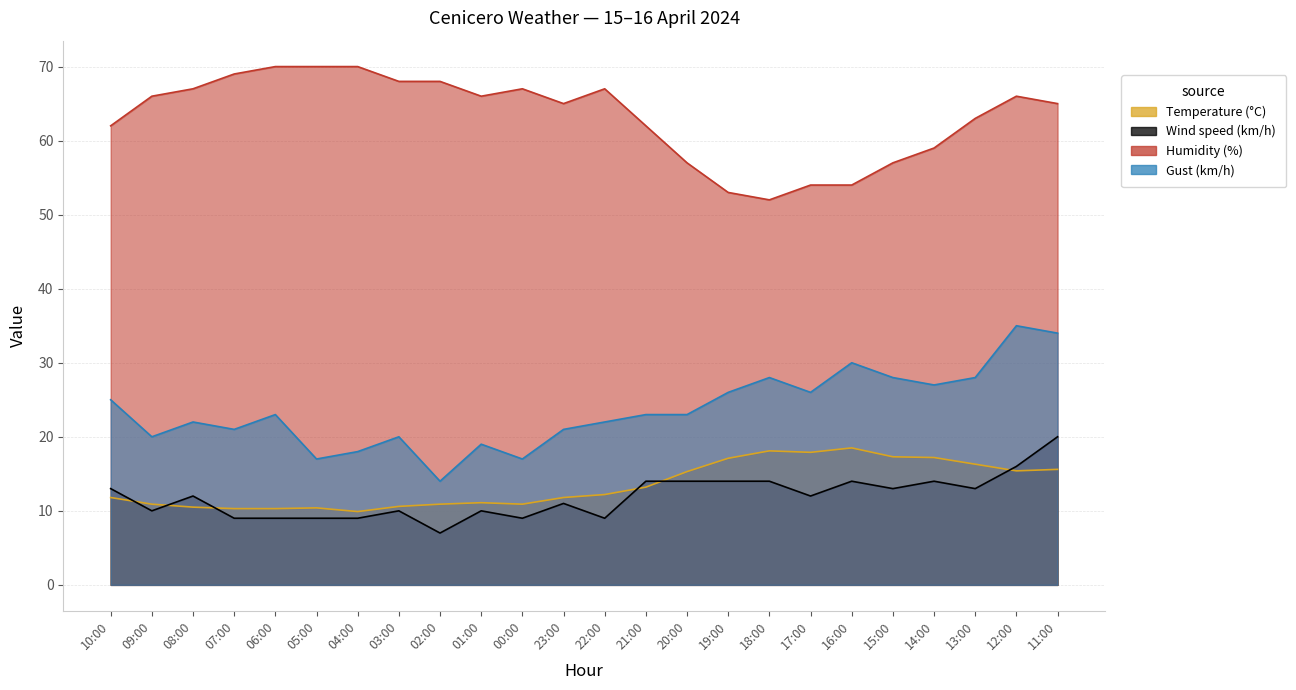

What is the total value across all series at 18:00?

112.1